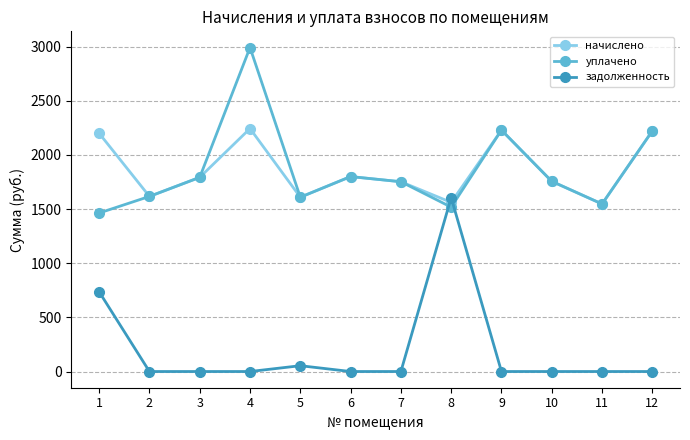

The value of начислено at 1 is 2199.6. True or false?

True